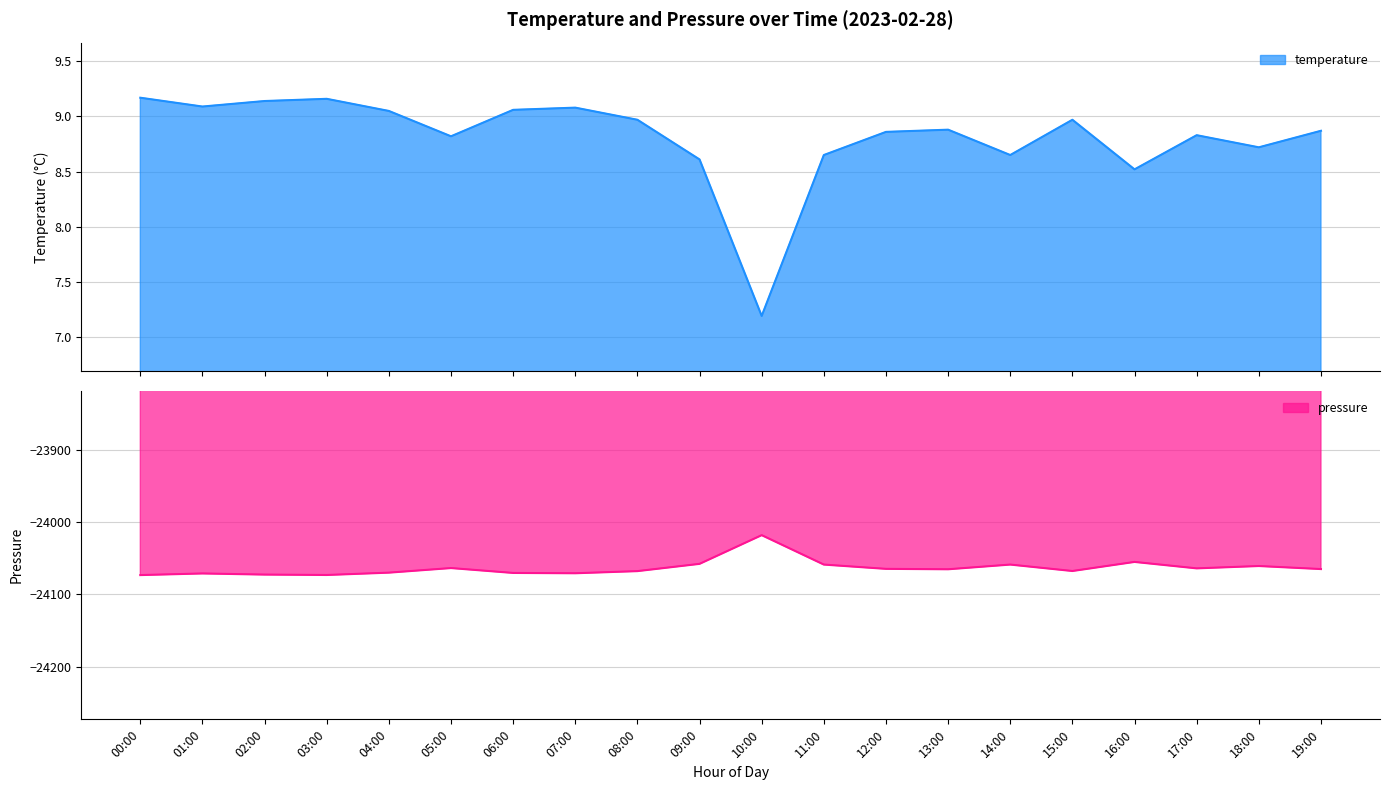

True or false: pressure has a value of -24072.4 at 02:00.

True